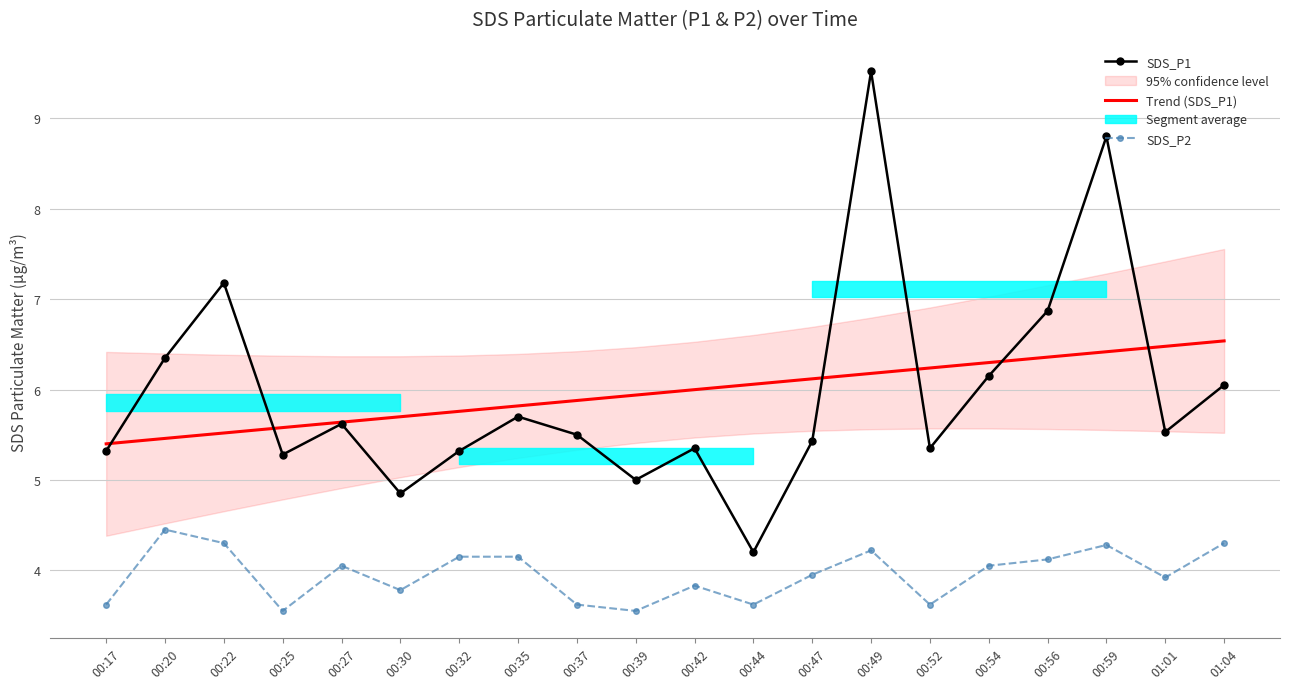

At which label does SDS_P1 first exceed 5?

00:17